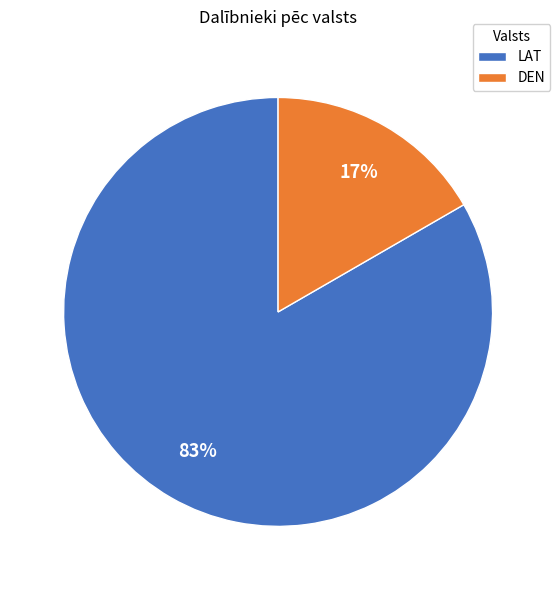

Is the sum of LAT and DEN greater than half?

Yes